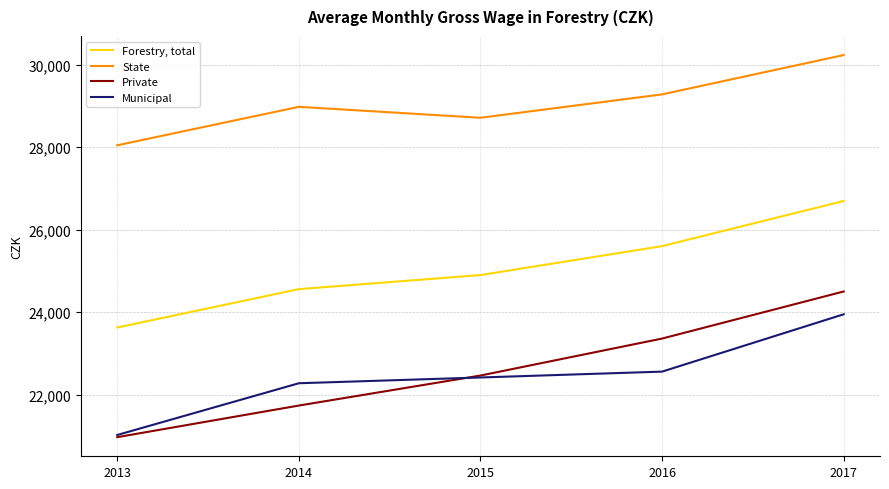

True or false: State and Private intersect in this chart.

False